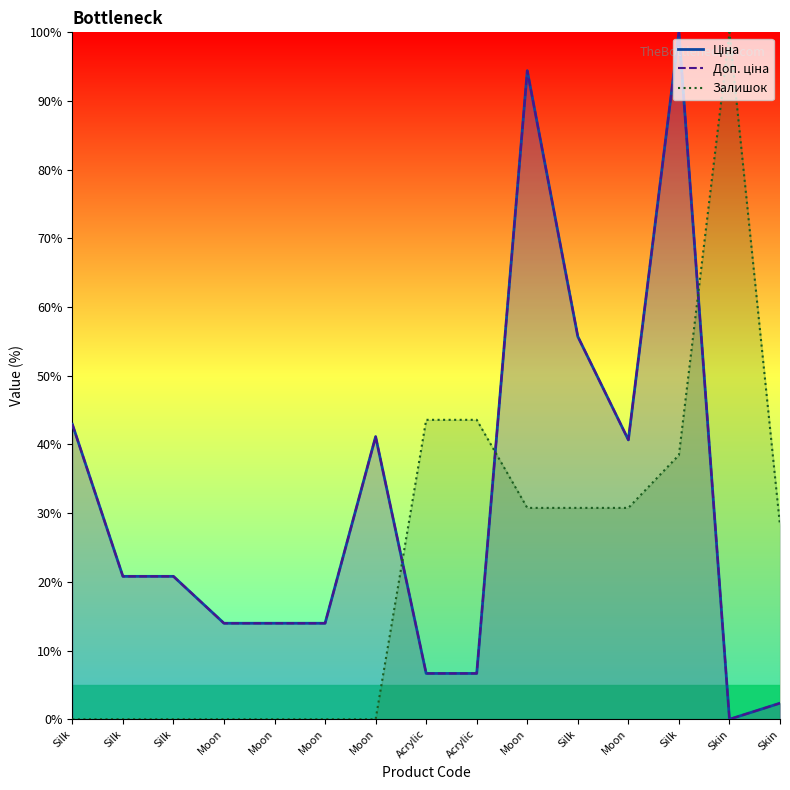

The value of Ціна at Moon is 14.0. True or false?

True